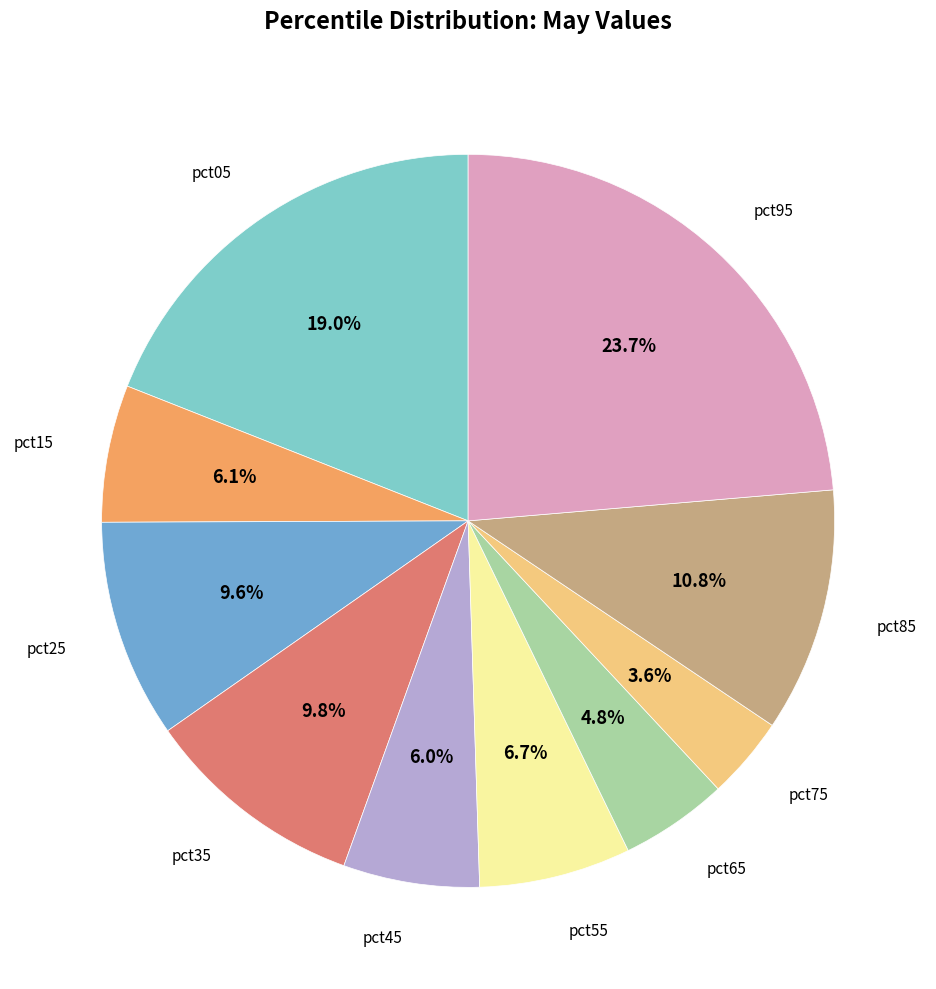

To the nearest percent, what is the difference between the largest and smallest slice percentages?

20%